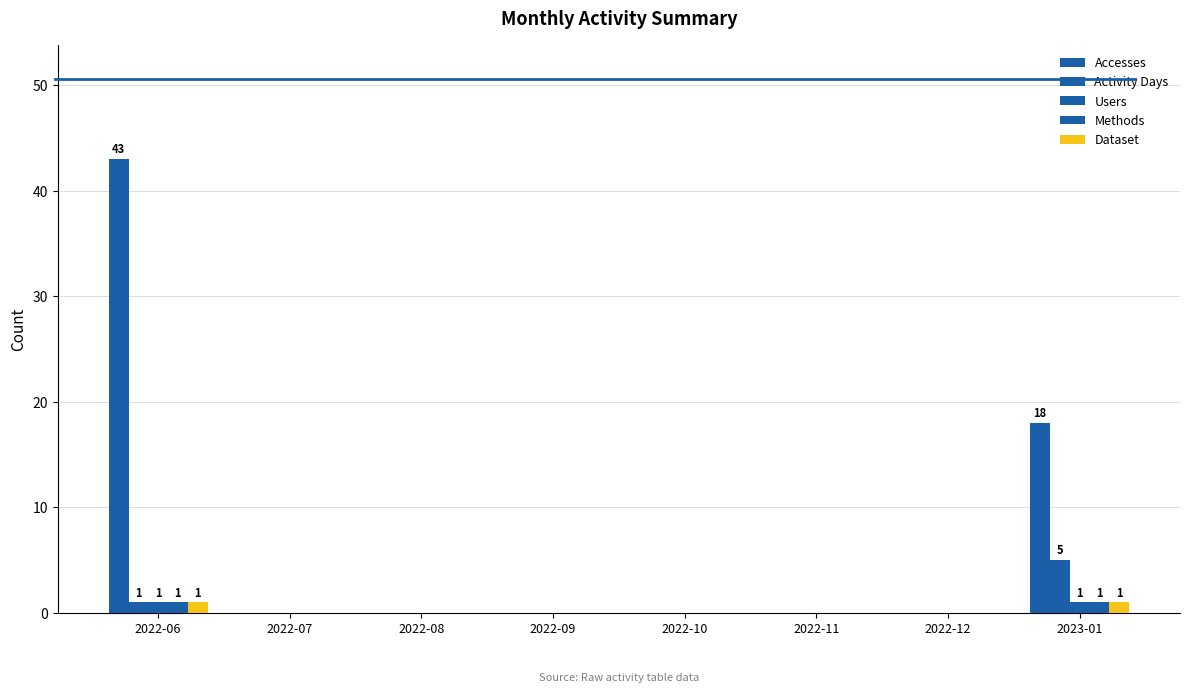

At 2022-11, list the series in order from smallest to largest.

Accesses, Activity Days, Users, Methods, Dataset